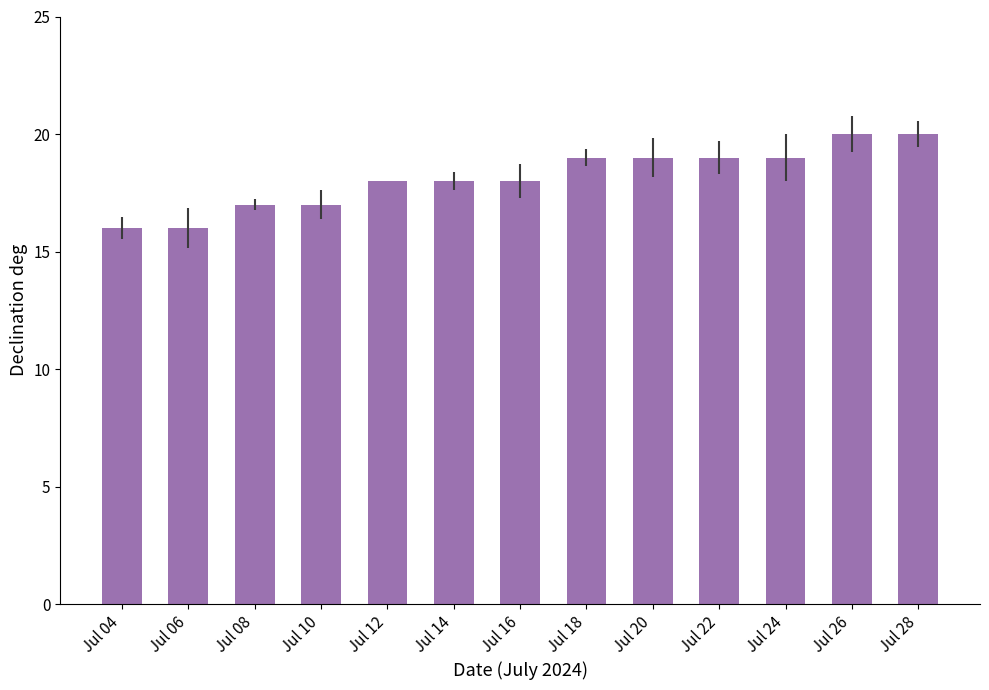

Reading left to right, transcribe all the data shown in this chart.

16	16	17	17	18	18	18	19	19	19	19	20	20